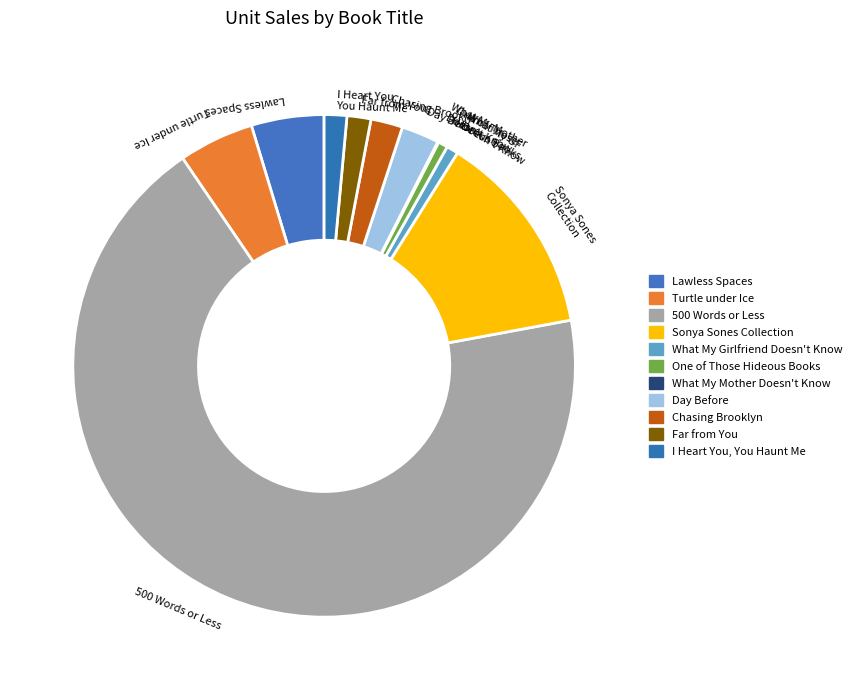

Does any single category account for the majority?

Yes